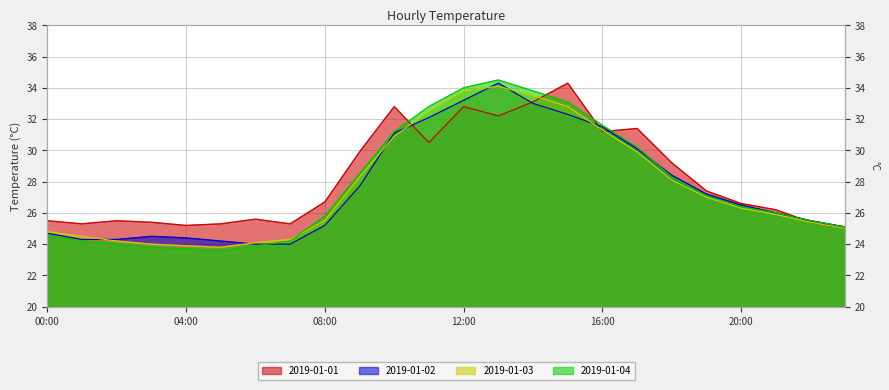

Where is the first local maximum for 2019-01-02?

03:00